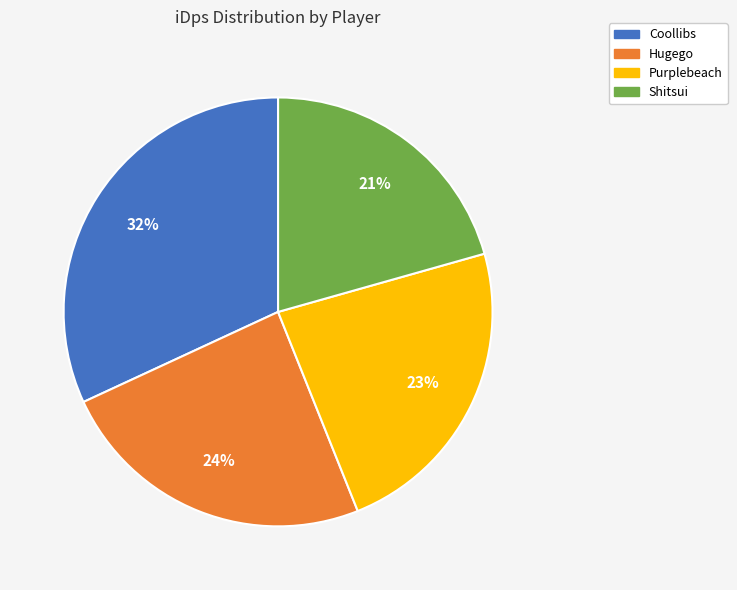

To the nearest percent, what is the average slice percentage?

25%